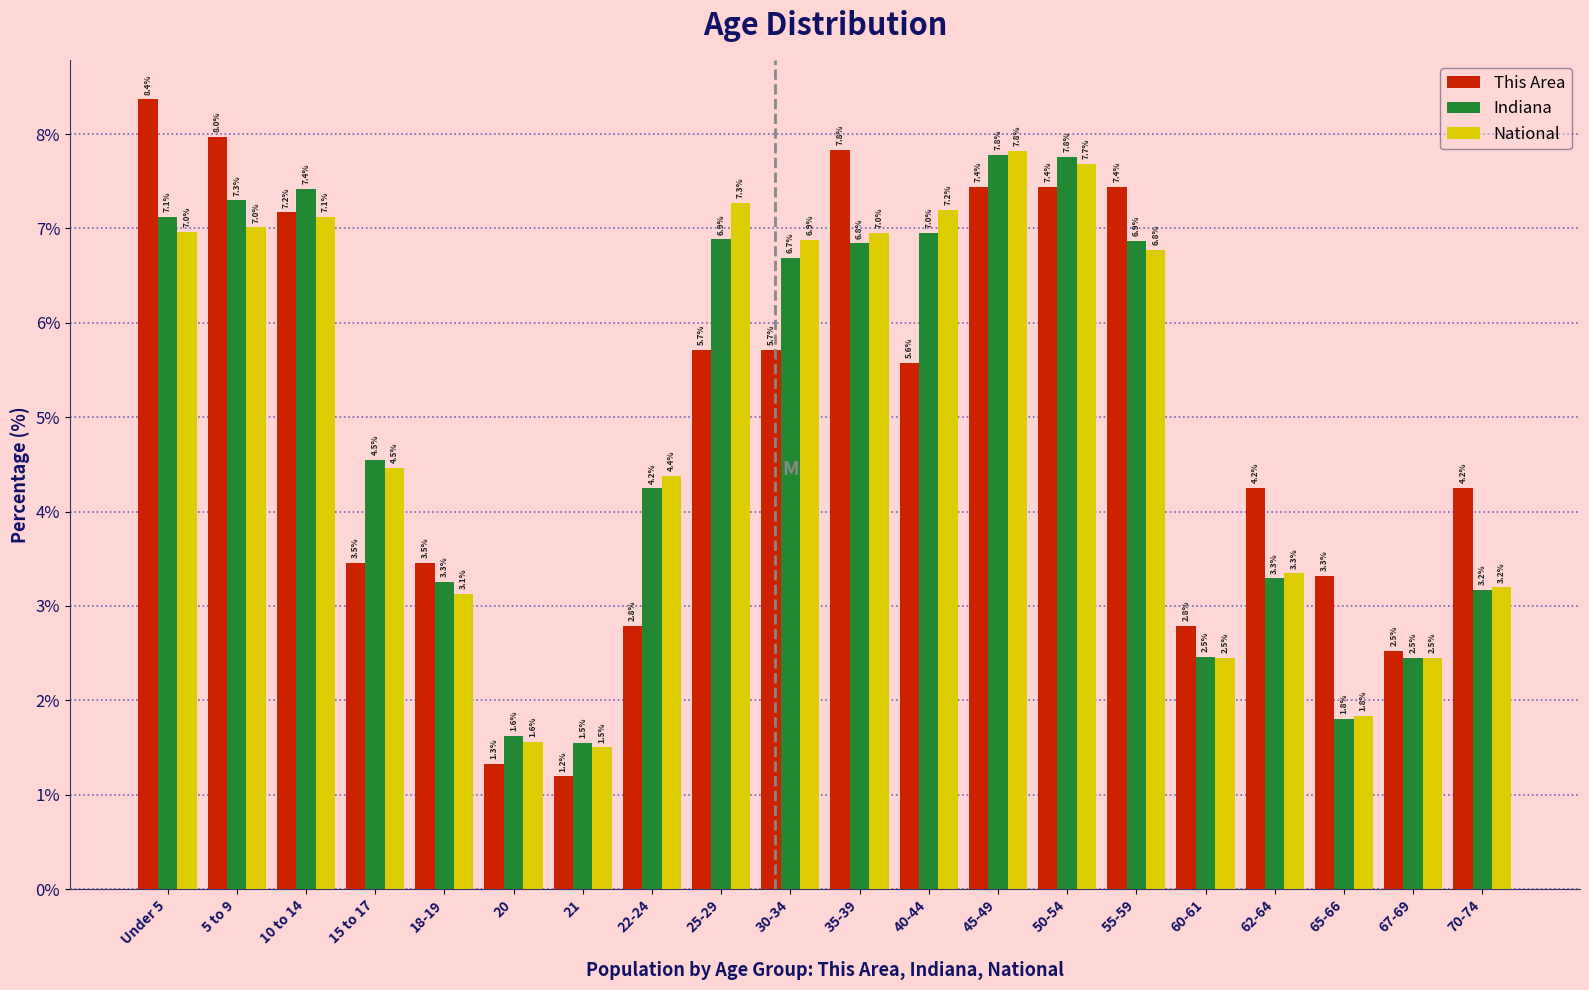

Reading left to right, transcribe all the data shown in this chart.

This Area: Under 5=8.4	5 to 9=8.0	10 to 14=7.2	15 to 17=3.5	18-19=3.5	20=1.3	21=1.2	22-24=2.8	25-29=5.7	30-34=5.7	35-39=7.8	40-44=5.6	45-49=7.4	50-54=7.4	55-59=7.4	60-61=2.8	62-64=4.2	65-66=3.3	67-69=2.5	70-74=4.2
Indiana: Under 5=7.1	5 to 9=7.3	10 to 14=7.4	15 to 17=4.5	18-19=3.3	20=1.6	21=1.5	22-24=4.2	25-29=6.9	30-34=6.7	35-39=6.8	40-44=7.0	45-49=7.8	50-54=7.8	55-59=6.9	60-61=2.5	62-64=3.3	65-66=1.8	67-69=2.5	70-74=3.2
National: Under 5=7.0	5 to 9=7.0	10 to 14=7.1	15 to 17=4.5	18-19=3.1	20=1.6	21=1.5	22-24=4.4	25-29=7.3	30-34=6.9	35-39=7.0	40-44=7.2	45-49=7.8	50-54=7.7	55-59=6.8	60-61=2.5	62-64=3.3	65-66=1.8	67-69=2.5	70-74=3.2